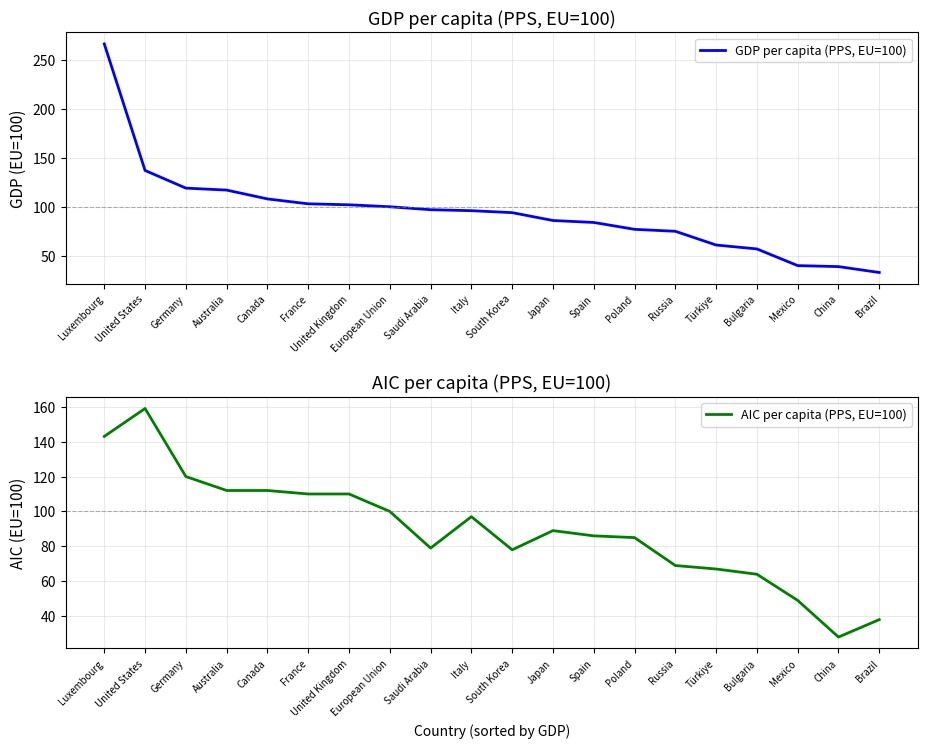

What position from the right is Saudi Arabia?

12